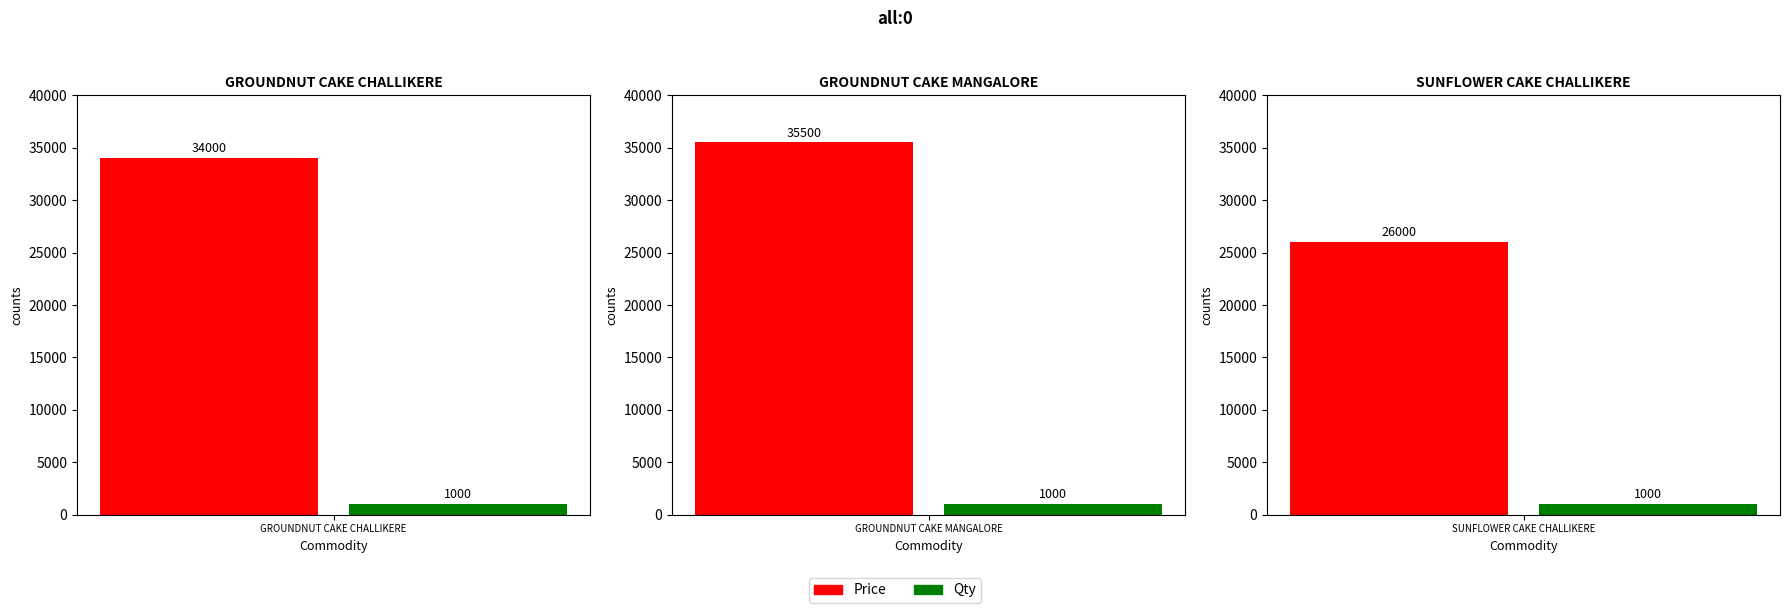

Is it true that Price equals 26000 at SUNFLOWER CAKE CHALLIKERE?

True